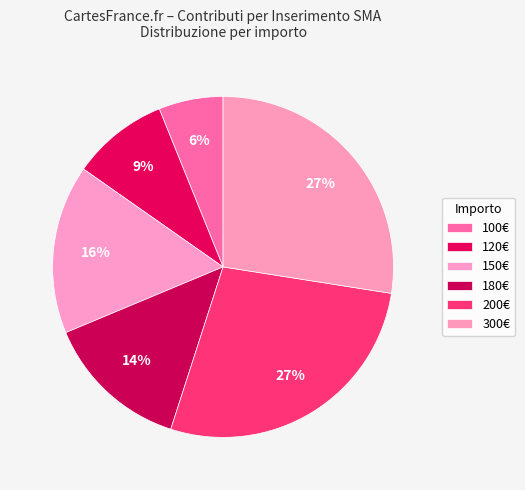

How many slices are in this pie chart?

6